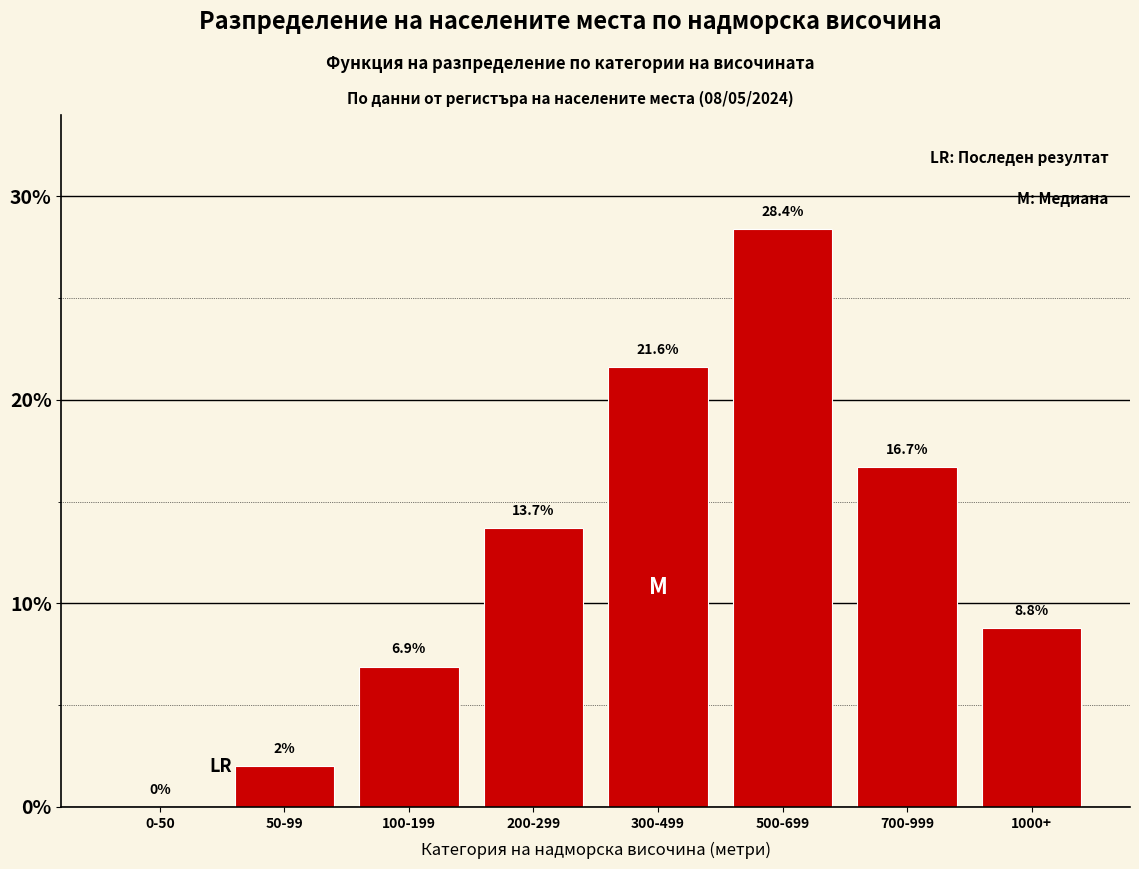

Reading left to right, what are all the values shown in this chart?

0-50=0.0	50-99=2.0	100-199=6.9	200-299=13.7	300-499=21.6	500-699=28.4	700-999=16.7	1000+=8.8